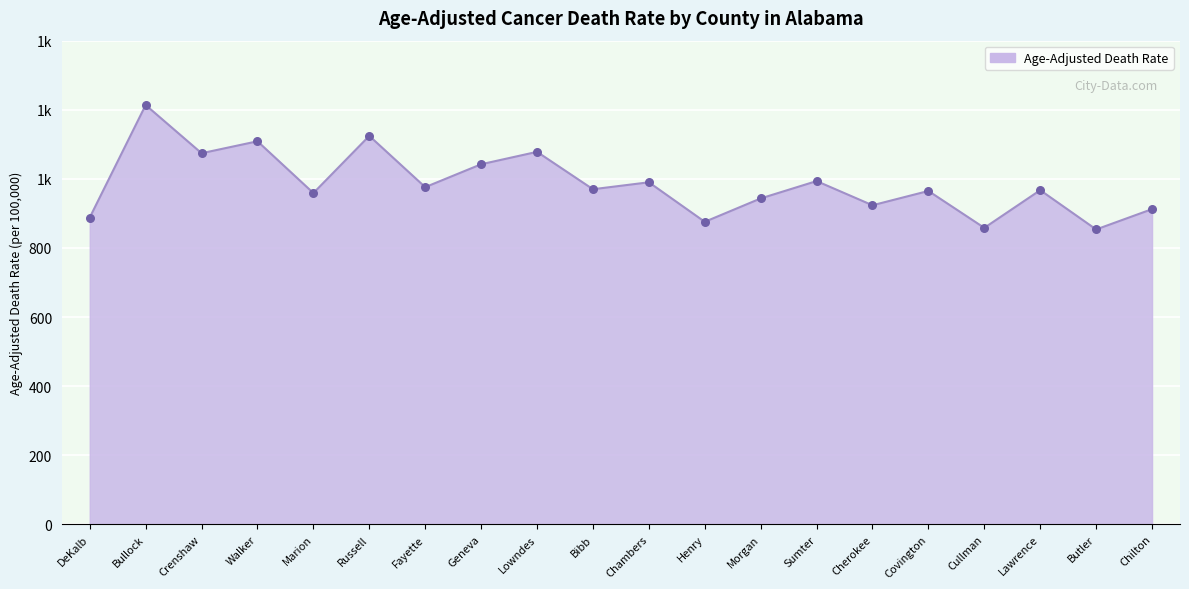

What is the change in value from DeKalb to Lowndes?

+190.1